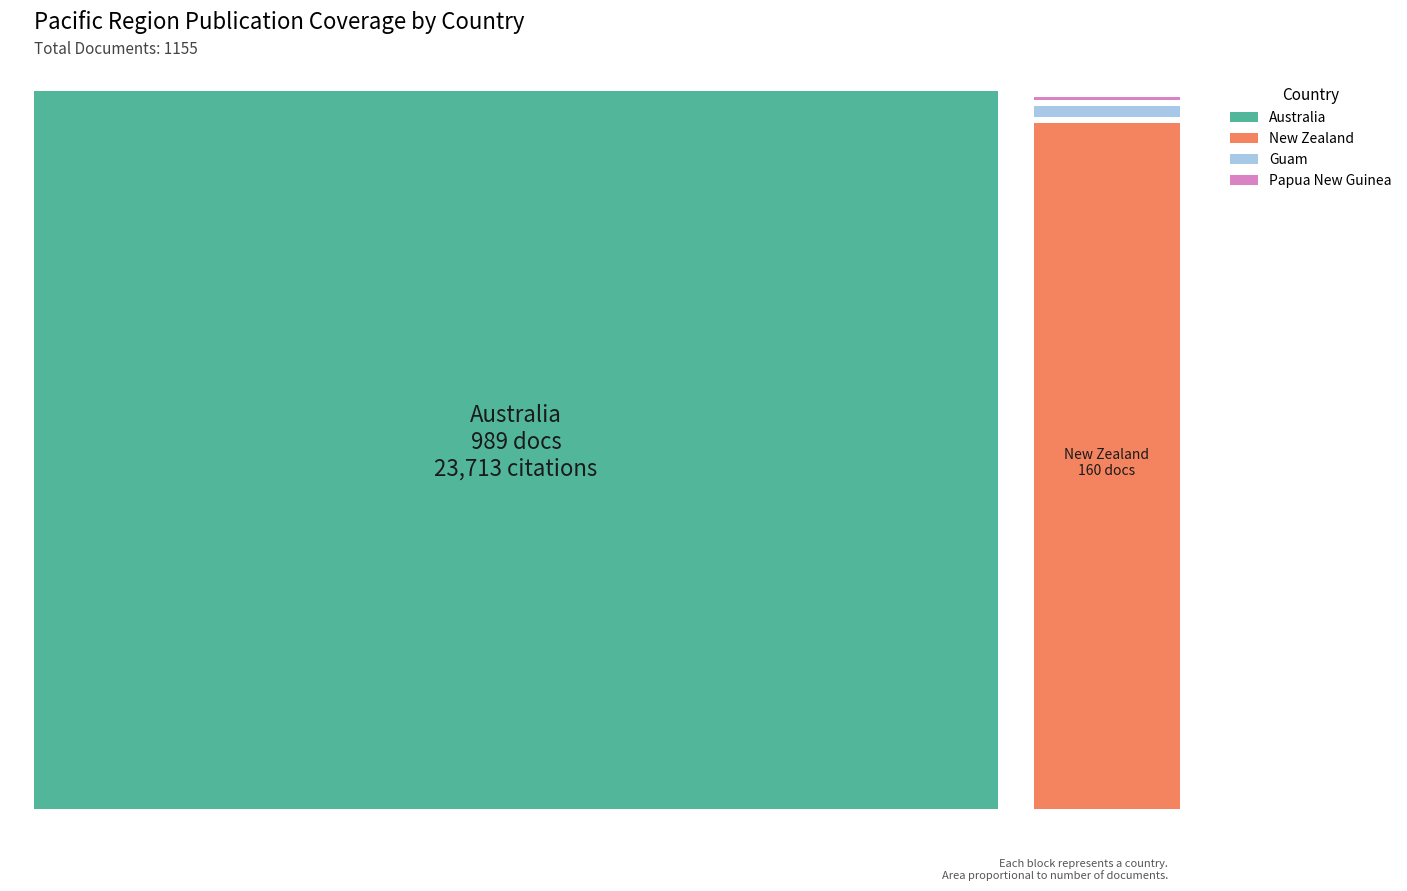

What is the total value across all series at New Zealand?

4714